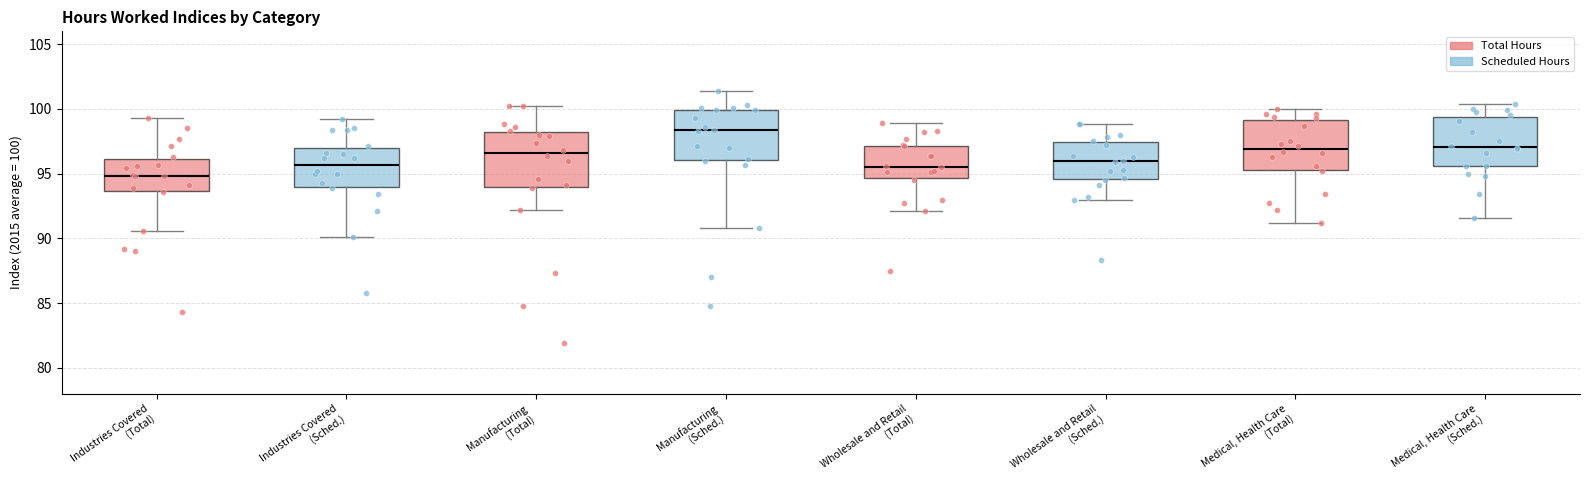

Reading left to right, read every box against the y-axis: the position of its median line, the range the box covers, and the ends of its whiskers. The values are not printed on the chart, so give them approximately, as read against the axis.

Industries Covered (Total): median 95.0, box 93.5 to 96.0, whiskers 90.5 to 99.5
Industries Covered (Sched.): median 95.5, box 94.0 to 97.0, whiskers 90.0 to 99.0
Manufacturing (Total): median 96.5, box 94.0 to 98.0, whiskers 92.0 to 100.0
Manufacturing (Sched.): median 98.5, box 96.0 to 100.0, whiskers 91.0 to 101.5
Wholesale and Retail (Total): median 95.5, box 94.5 to 97.0, whiskers 92.0 to 99.0
Wholesale and Retail (Sched.): median 96.0, box 94.5 to 97.5, whiskers 93.0 to 99.0
Medical, Health Care (Total): median 97.0, box 95.5 to 99.0, whiskers 91.0 to 100.0
Medical, Health Care (Sched.): median 97.0, box 95.5 to 99.5, whiskers 91.5 to 100.5